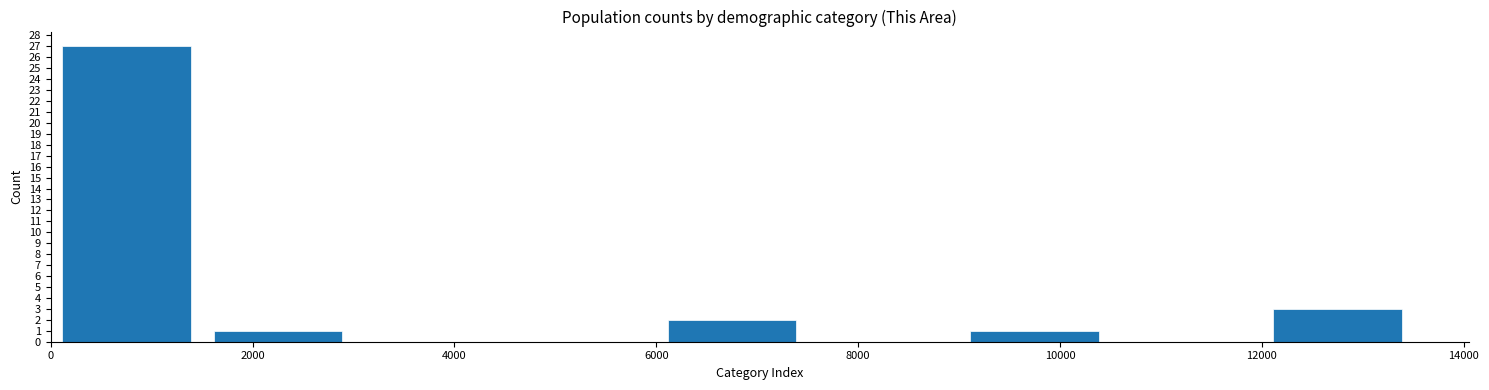

Reading left to right, transcribe this chart: for each bar, give the range it covers on the x-axis and its height. Neither the bar edges nor the heights are printed on the chart, so give them approximately, as read against the axes.

0 to 1500: 27
1500 to 3000: 1
3000 to 4500: 0
4500 to 6000: 0
6000 to 7500: 2
7500 to 9000: 0
9000 to 10500: 1
10500 to 12000: 0
12000 to 13500: 3